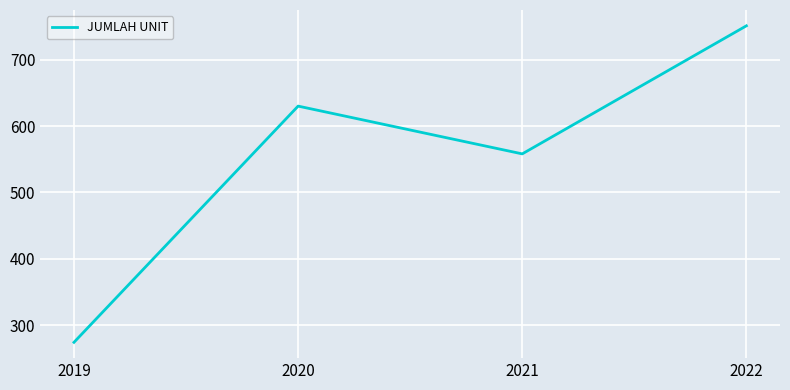

True or false: the data has more than 2 interior local peaks.

False